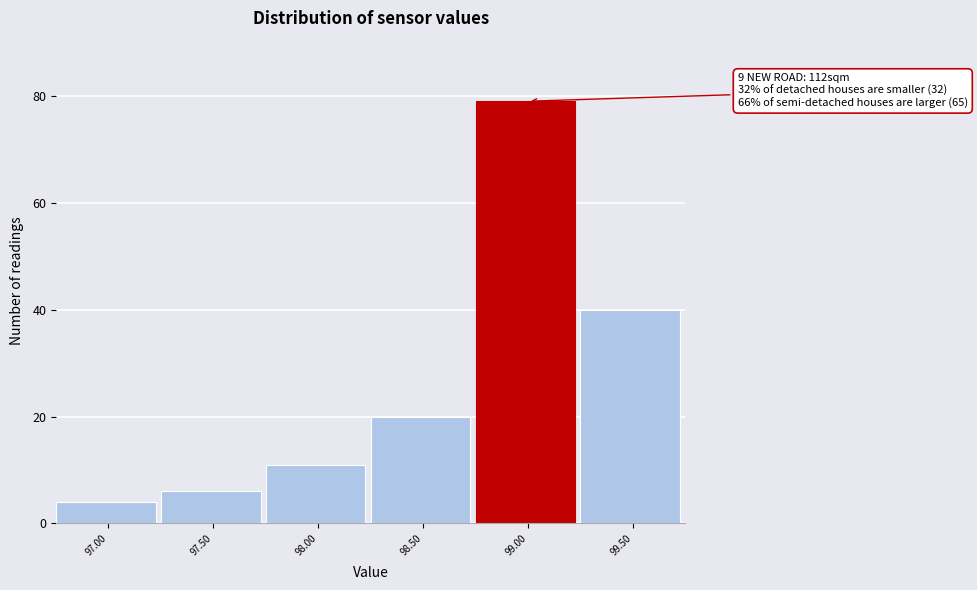

Reading right to left, what are all the values shown in this chart?

40	79	20	11	6	4